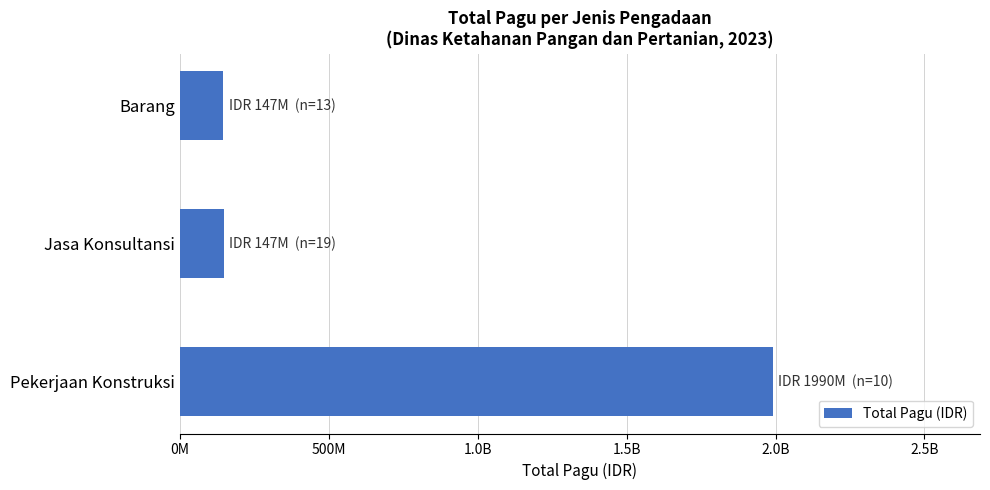

Does the chart contain any negative values?

No